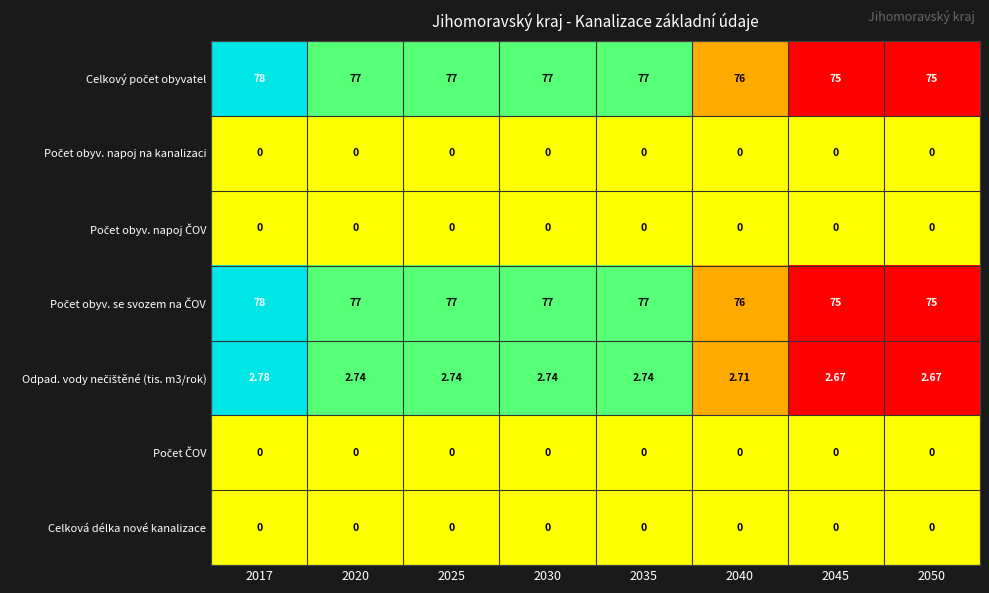

Which series has the widest spread of values?

Celkový počet obyvatel